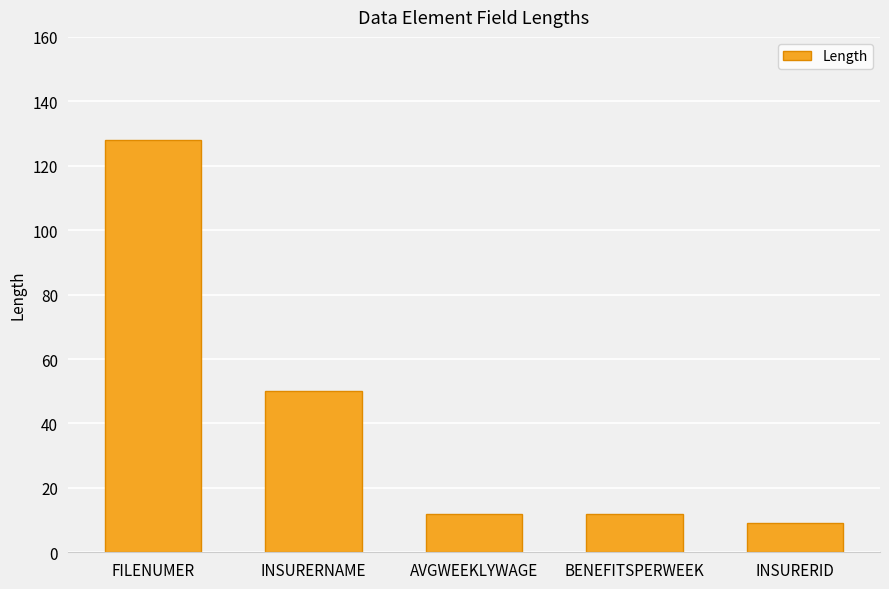

The value at BENEFITSPERWEEK is 3. True or false?

False